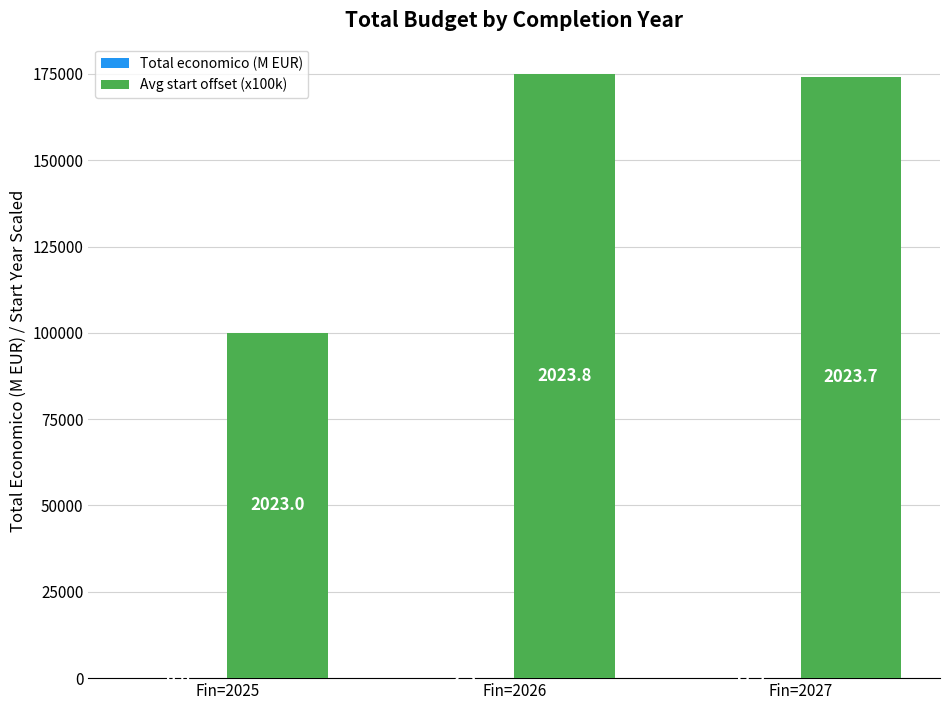

What is the maximum value for Avg start offset (x100k)?

175000.0